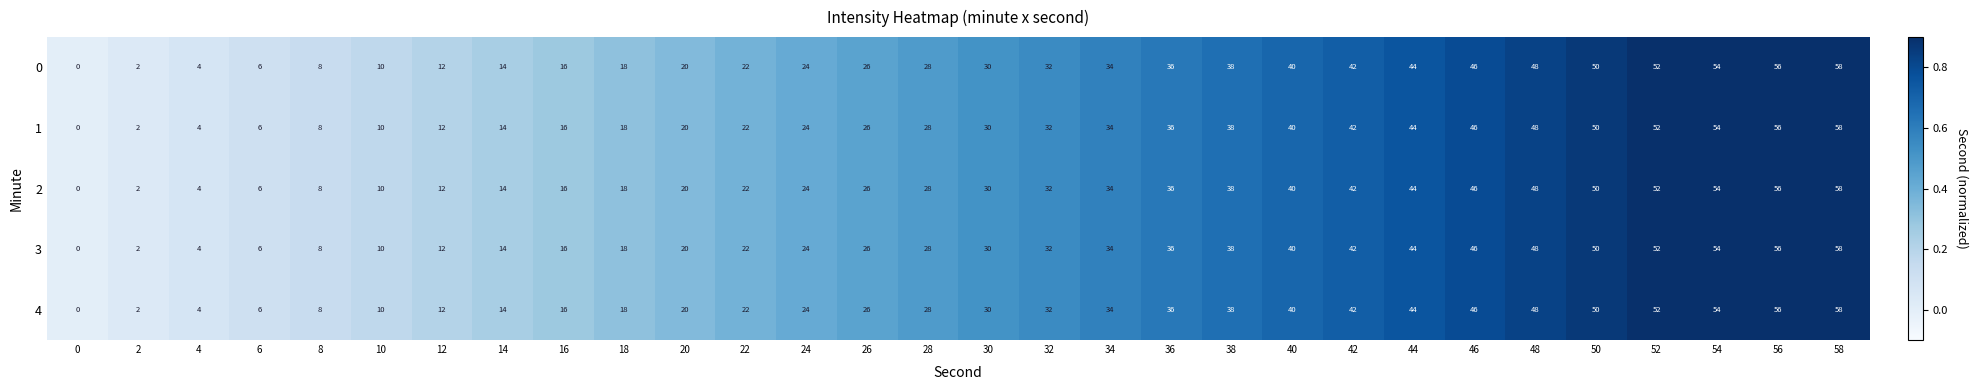

Is the value of 2 at 42 greater than the value of 3 at 16?

Yes